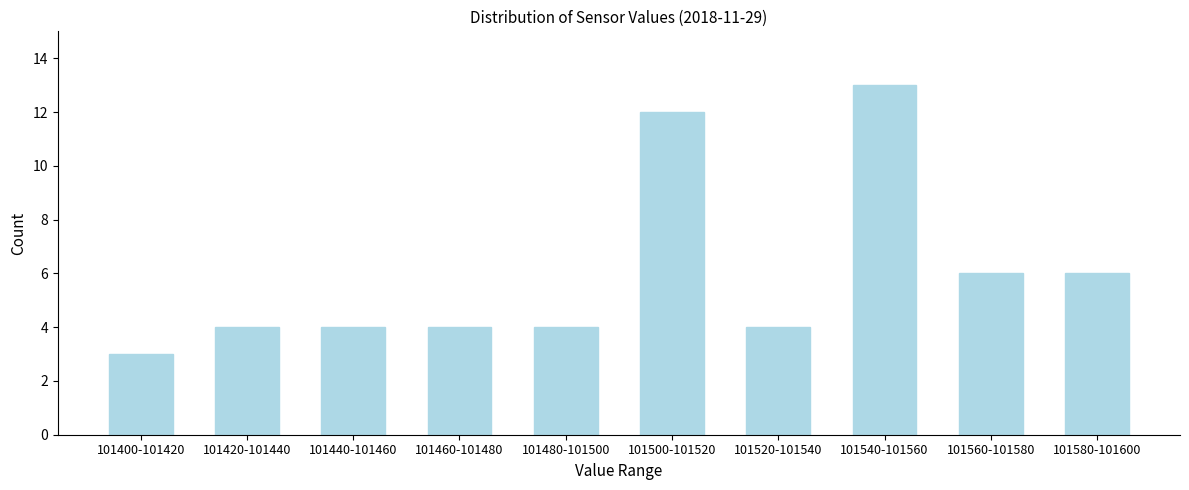

Reading left to right, what are all the values shown in this chart?

3	4	4	4	4	12	4	13	6	6